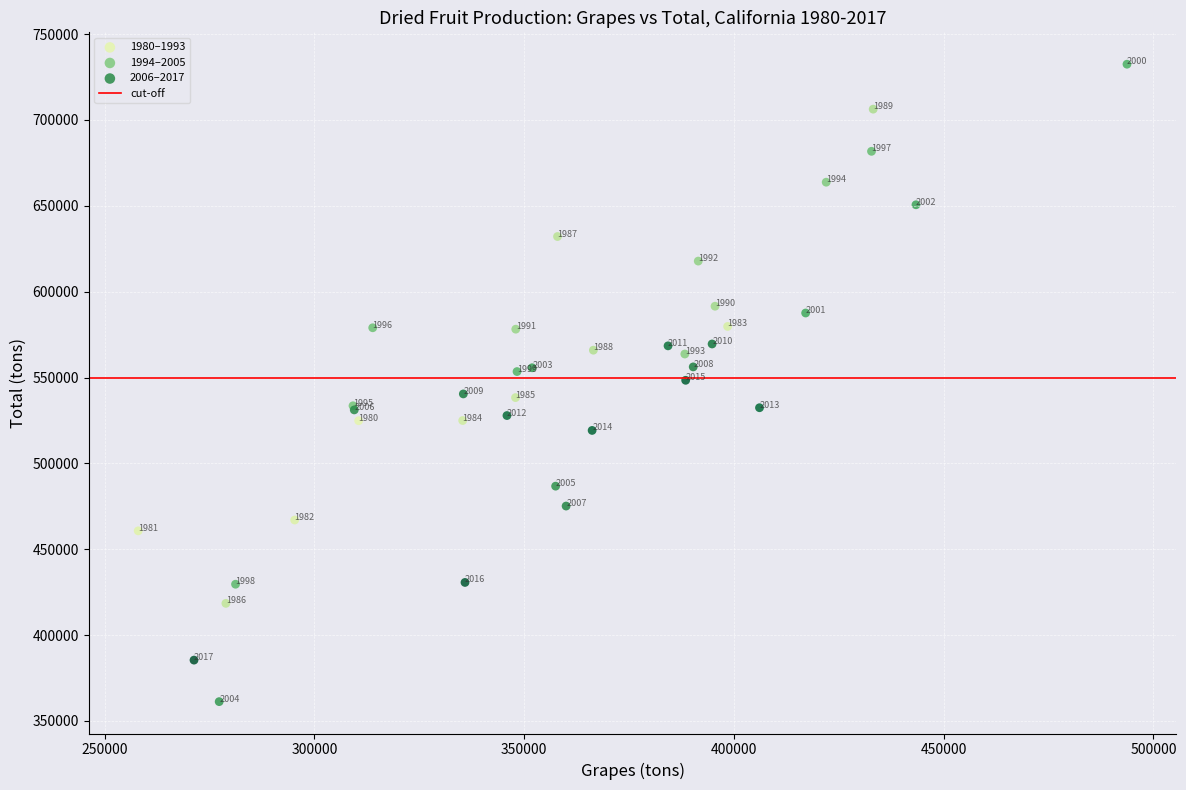

Which series has the widest spread of Y values?

1994–2005